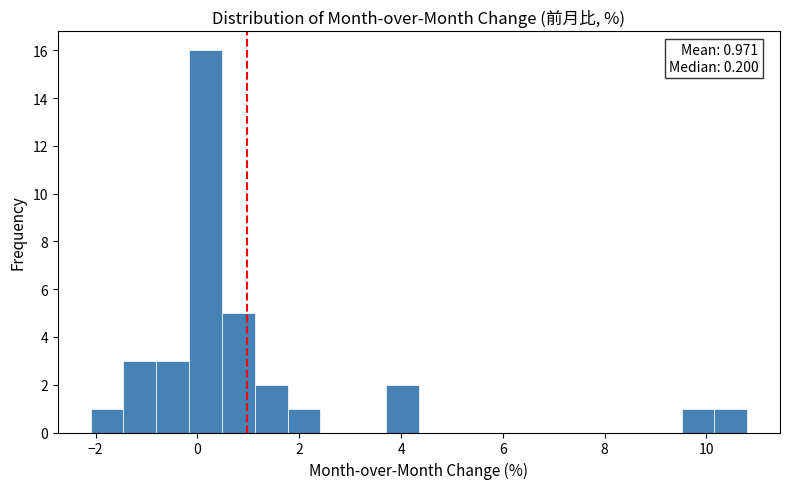

Read against the x-axis, roughly where is the centre of the tallest bar?

0.2